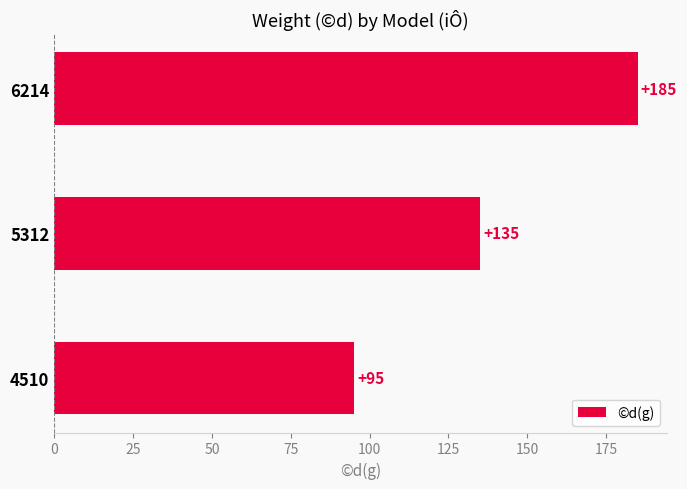

At which category does the chart reach its peak across all series?

6214